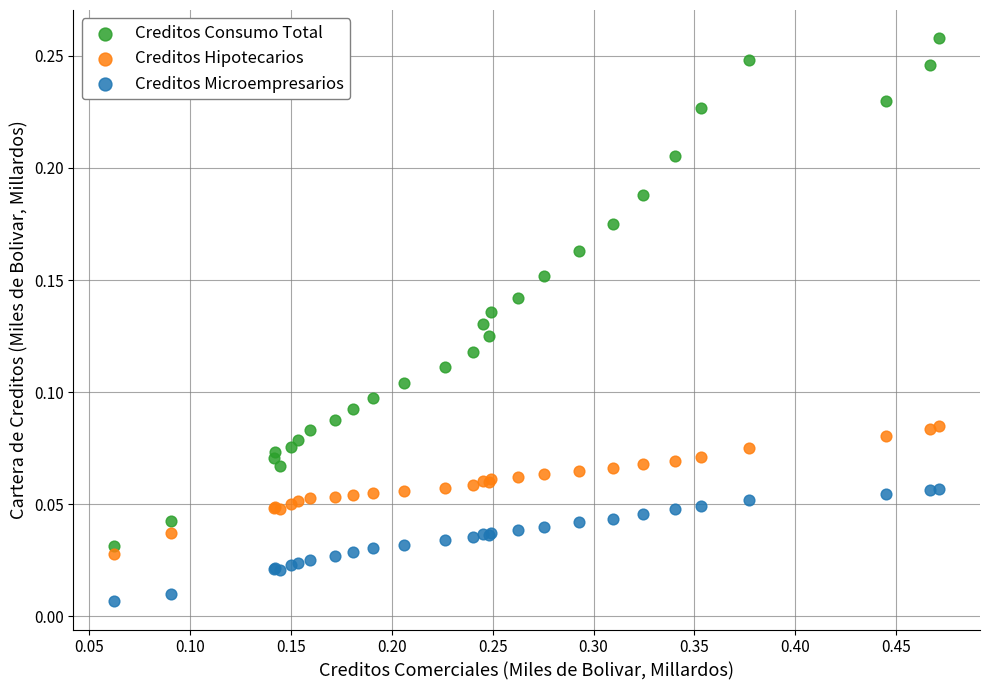

Which series has the largest Y range (max minus min)?

Creditos Consumo Total